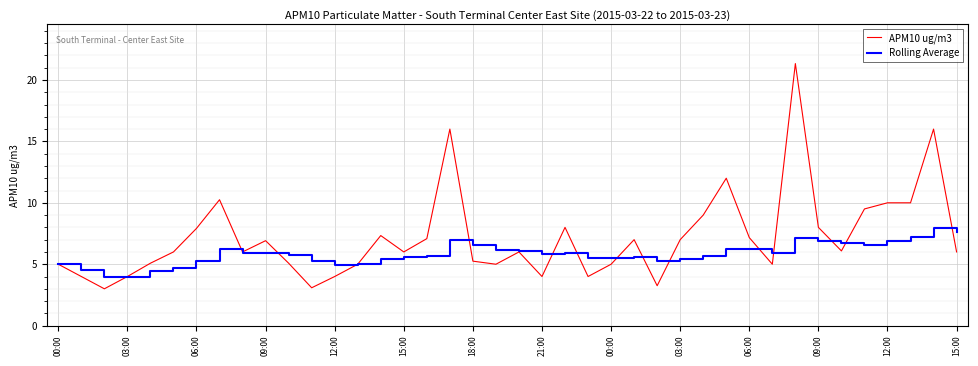

What is the greatest value displayed?

21.3